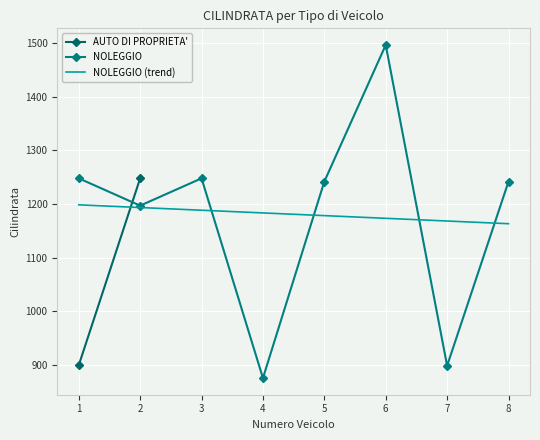

What is the value of the 4th point from the left?

875